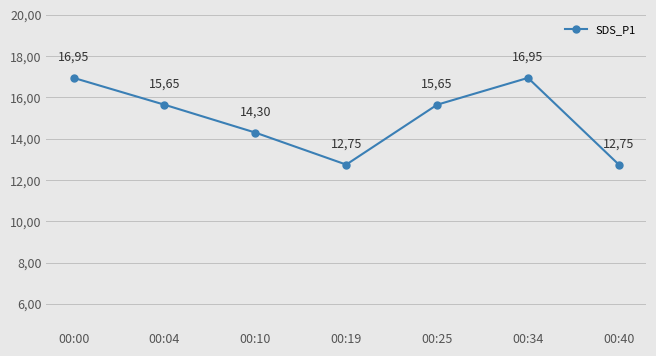

Does the chart have visible grid lines?

Yes